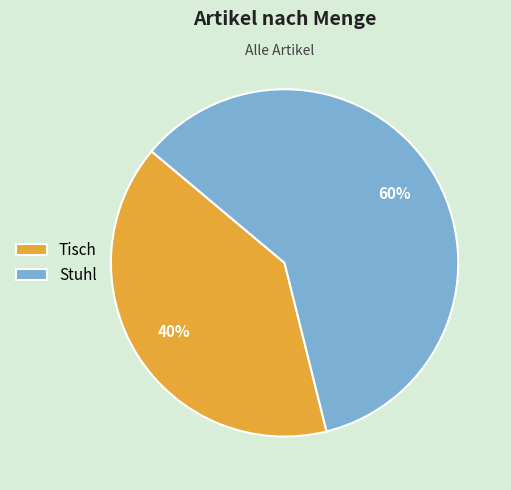

Do Tisch and Stuhl together represent more than half of the pie?

Yes